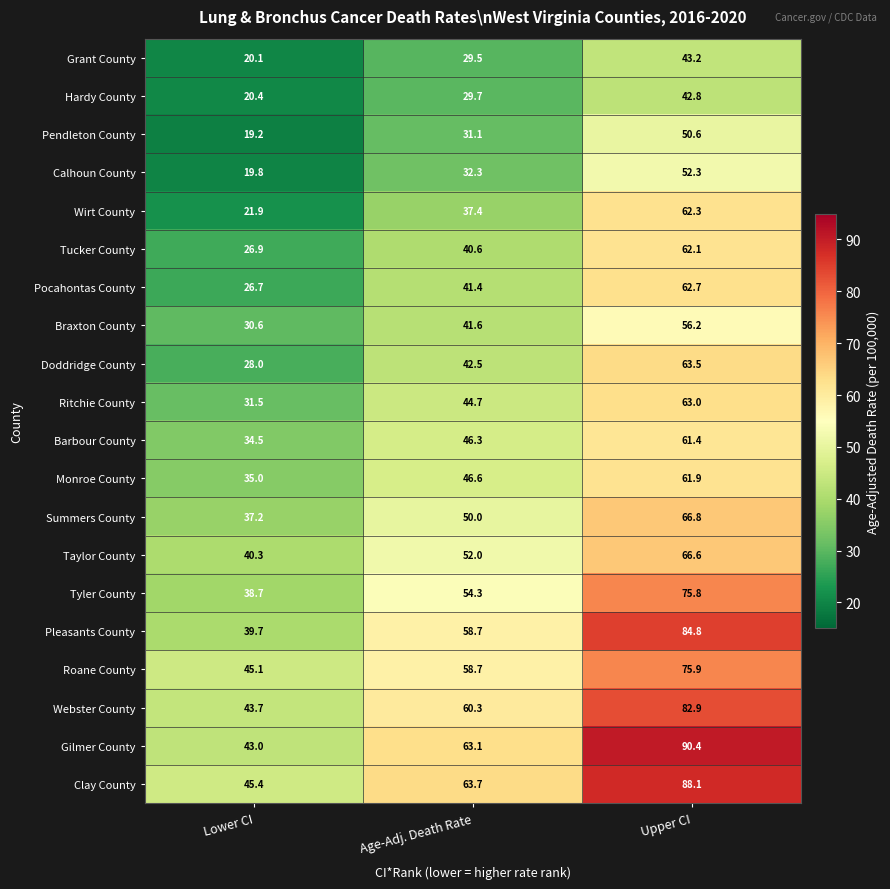

What is the sum of all Calhoun County values?

104.4